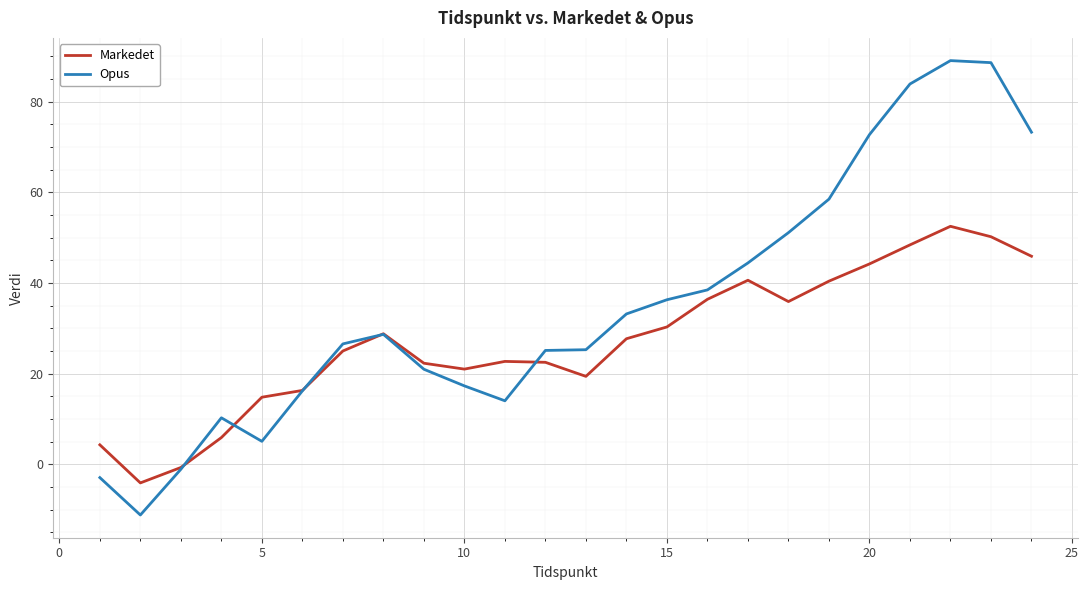

What is the minimum value shown in the chart?

-11.2